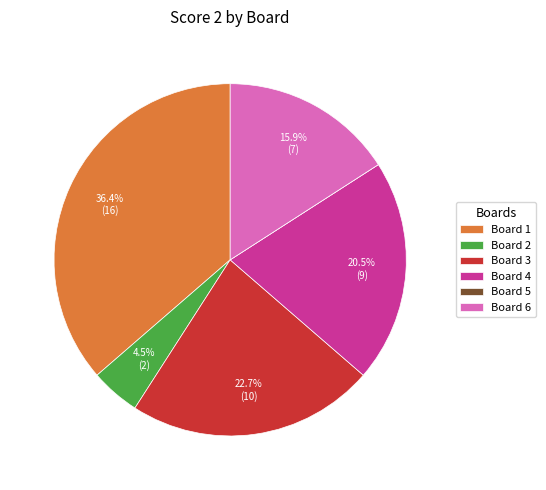

The Board 1 slice represents 36% of the pie. True or false?

True